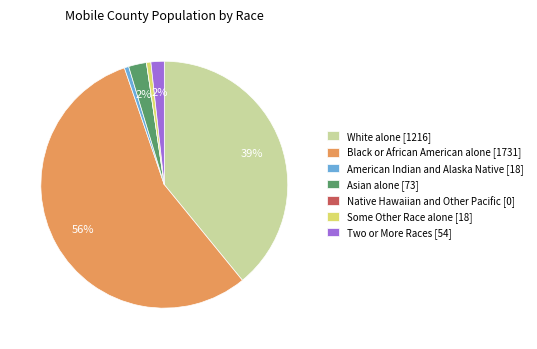

To the nearest percent, what is the average slice percentage?

14%